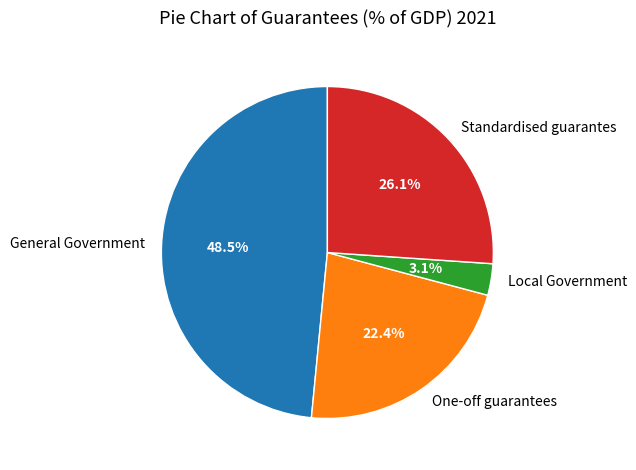

True or false: One-off guarantees accounts for 8% of the total.

False